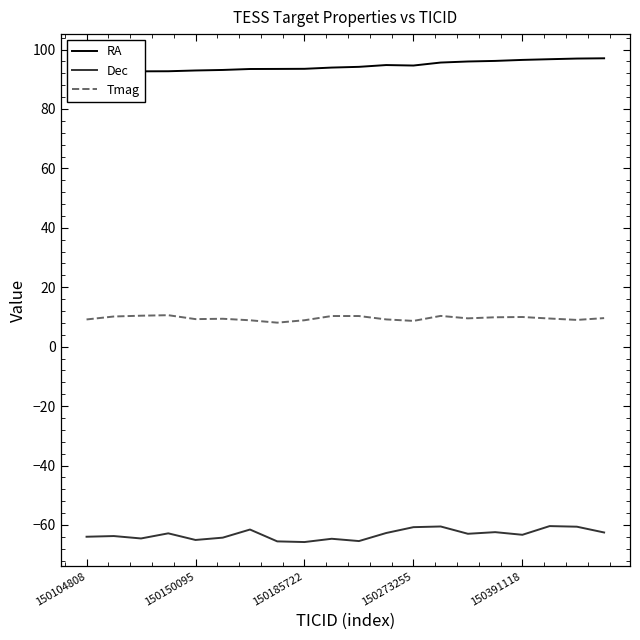

In Tmag, how many points are lower than both neighbors (excluding endpoints)?

5